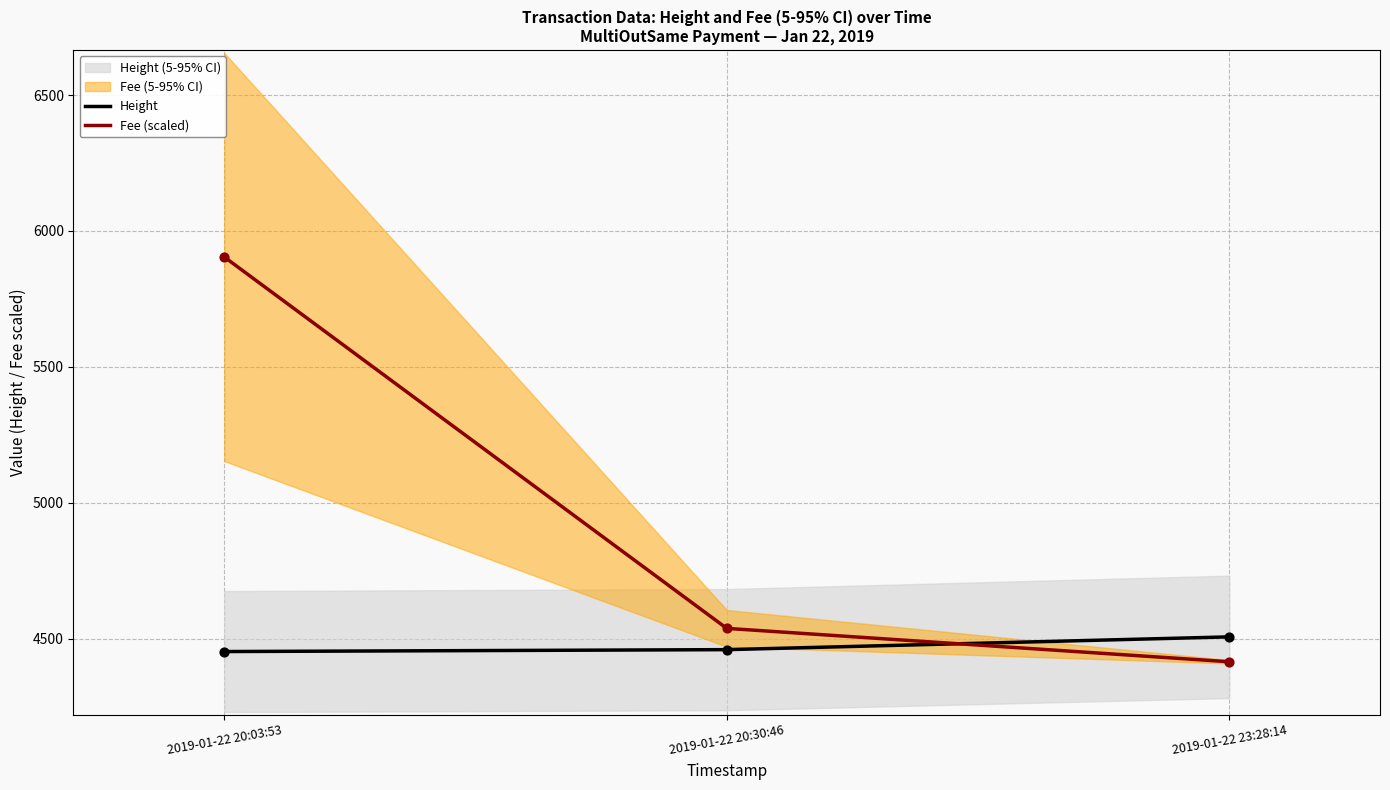

Which series contains the lowest Y value?

Fee (scaled)